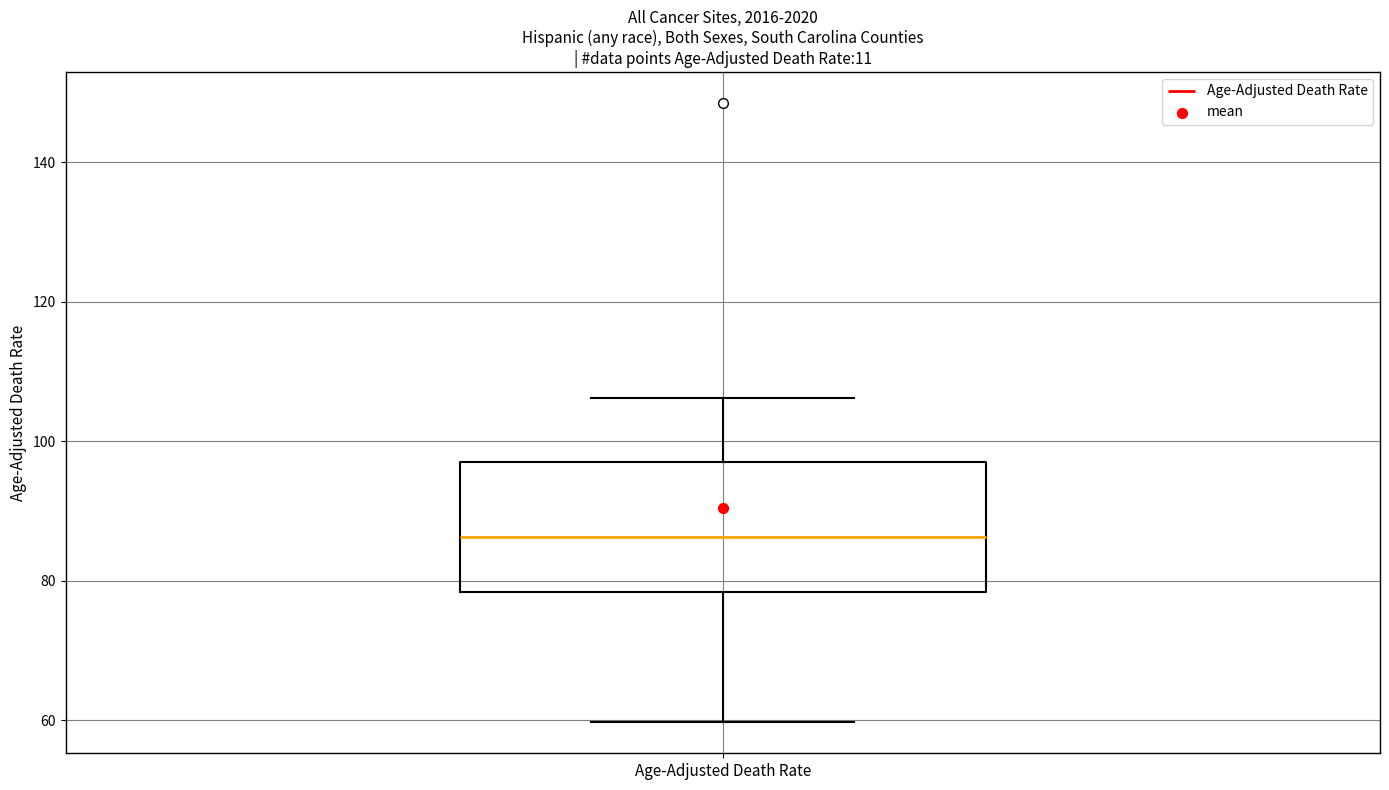

Read this box plot against the y-axis: the position of the median line, the range covered by the box, and the ends of both whiskers. The values are not printed on the chart, so give them approximately, as read against the axis.

median 86, box 78 to 98, whiskers 60 to 106